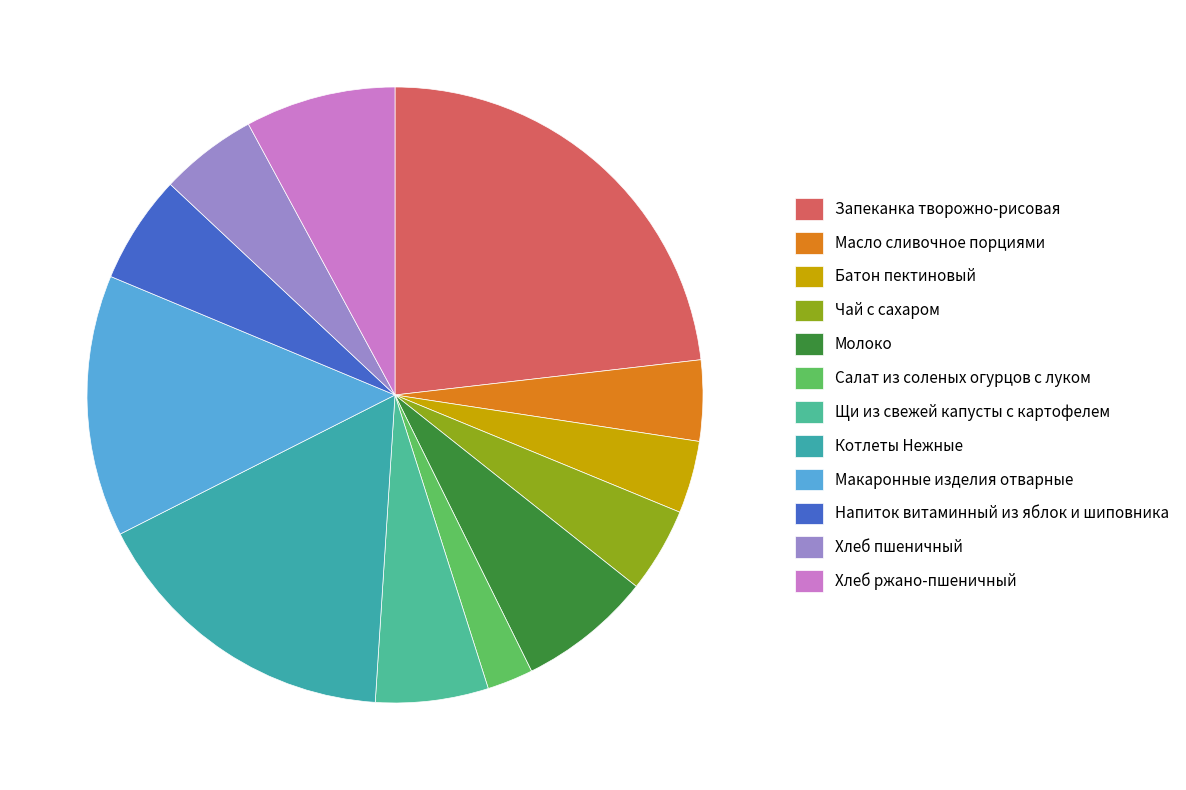

To the nearest percent, what is the average slice percentage?

8%